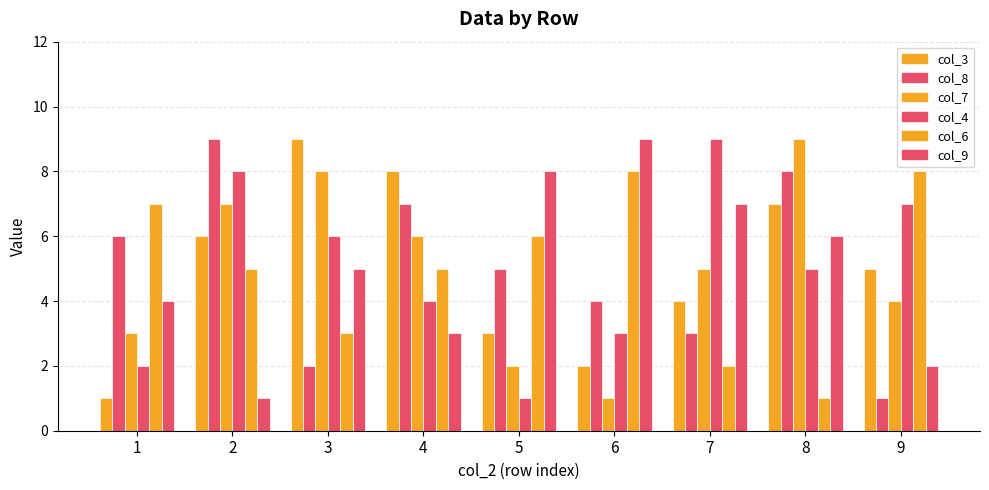

True or false: col_9 has a value of 8 at 5.

True